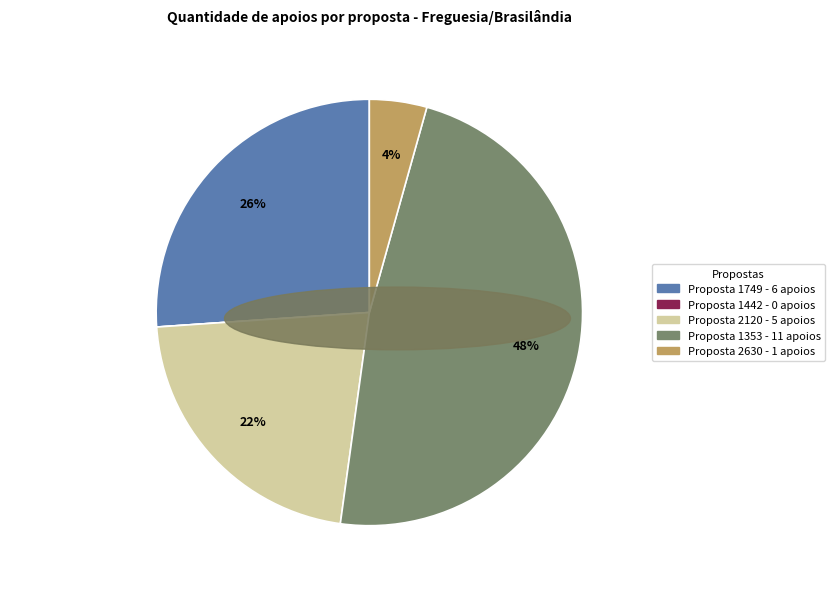

Is there any slice that represents more than half of the pie?

No